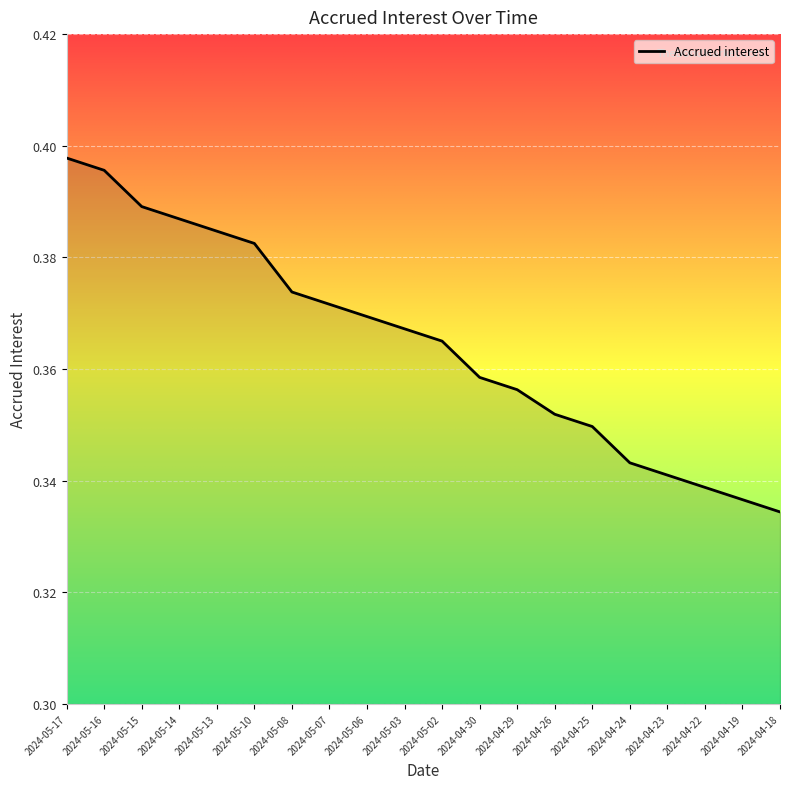

Does the chart have visible grid lines?

Yes